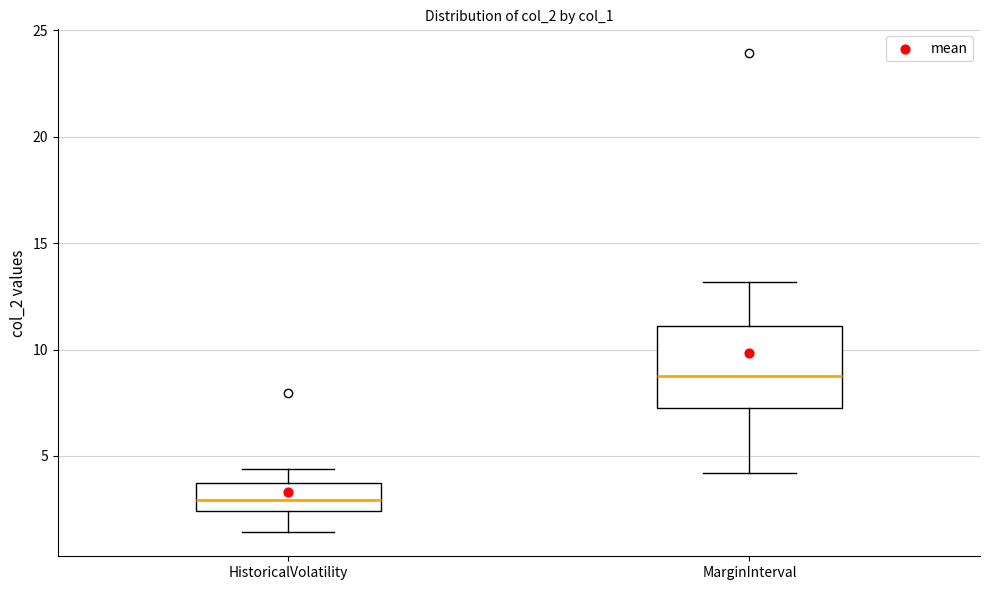

Reading left to right, transcribe this box plot: for each box, give where its median line is, the range the box spans, and where its two whiskers end, as read against the y-axis. The values are not printed on the chart, so give them approximately, as read against the axis.

HistoricalVolatility: median 3.0, box 2.5 to 3.5, whiskers 1.5 to 4.5
MarginInterval: median 8.5, box 7.5 to 11.0, whiskers 4.0 to 13.0